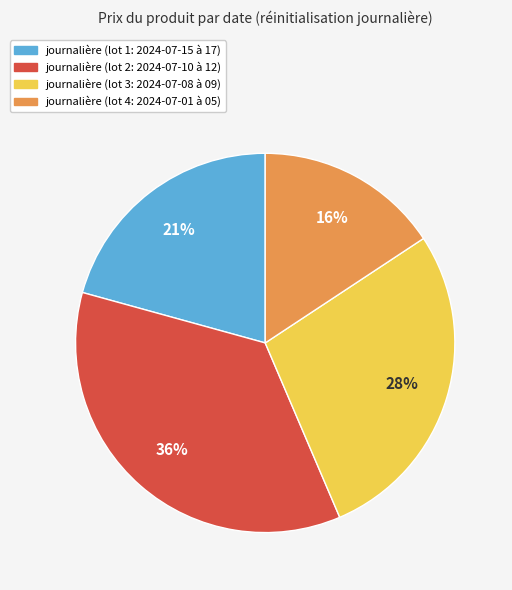

To the nearest percent, what portion does journalière (lot 3: 2024-07-08 à 09) represent?

28%